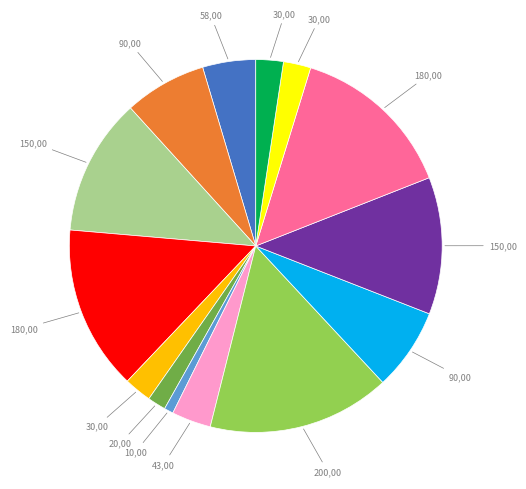

Count the number of slices in the pie.

14